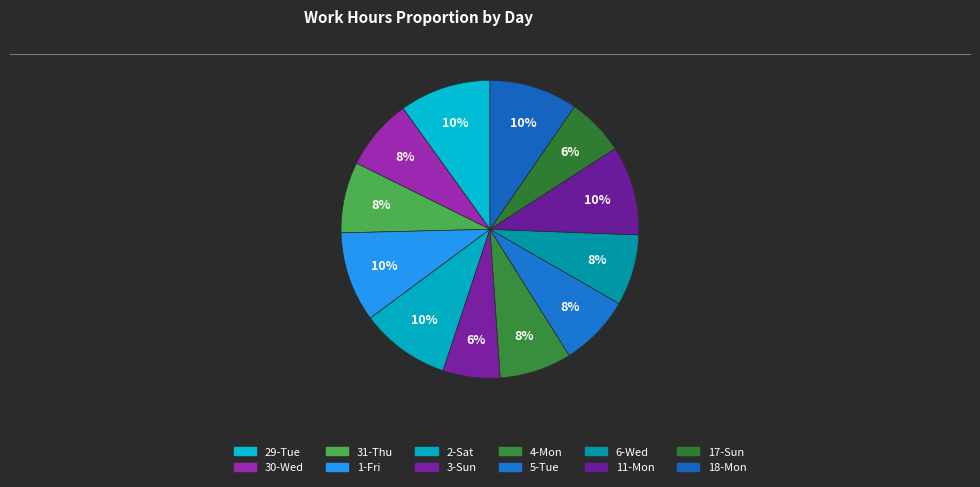

Is there a majority slice in this chart?

No